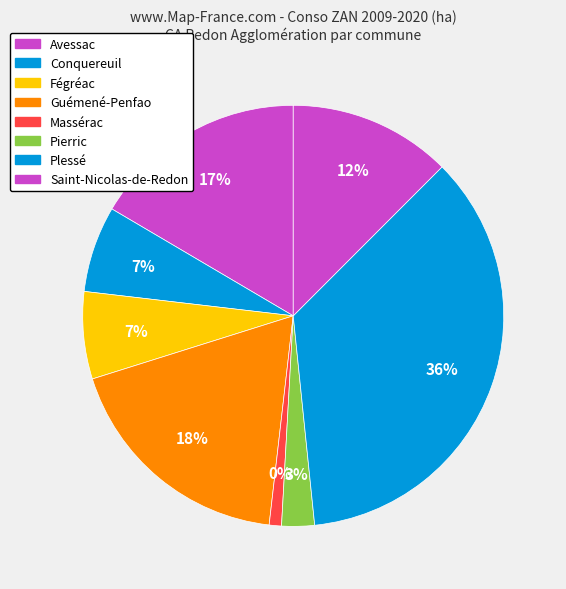

Which slice is the smallest?

Massérac